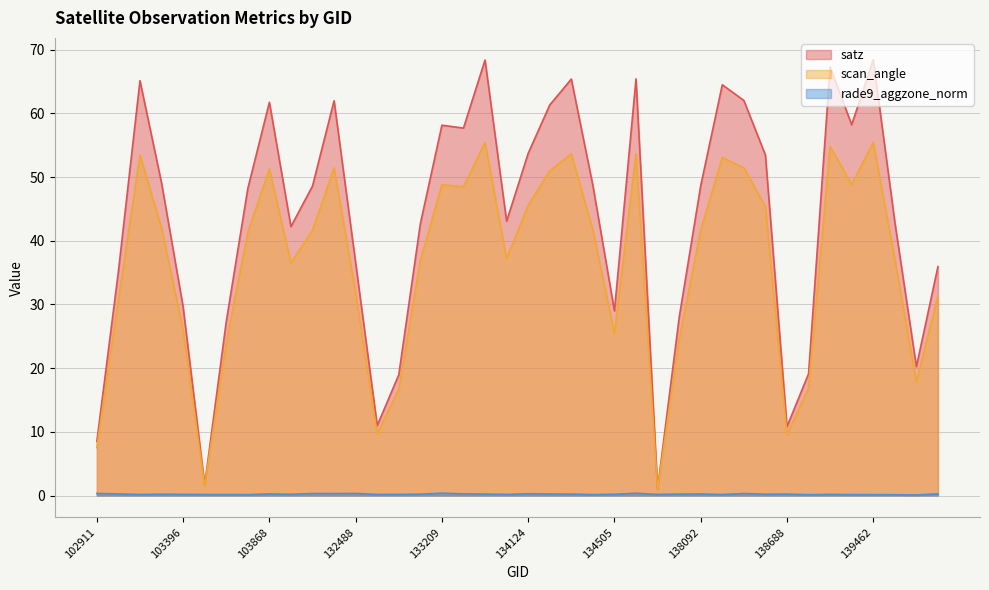

List the labels in order of scan_angle value, smallest first.

137715, 103515, 102911, 138688, 132669, 132847, 138881, 139672, 103634, 137903, 134505, 103396, 103031, 140059, 132488, 104346, 133027, 139475, 133404, 103752, 132123, 138092, 134322, 103278, 138296, 134124, 133223, 133209, 139269, 134138, 103868, 132296, 138282, 138105, 103270, 134308, 137322, 139094, 133392, 139462